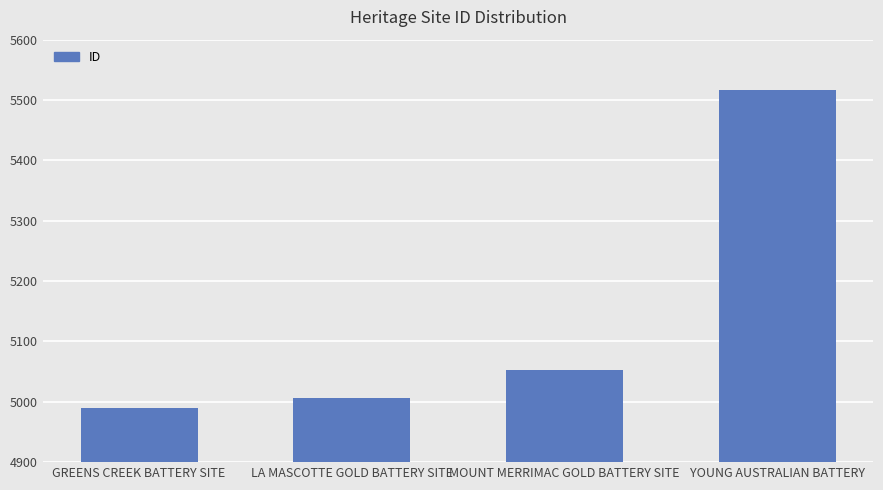

Rank the categories by value from highest to lowest.

YOUNG AUSTRALIAN BATTERY, MOUNT MERRIMAC GOLD BATTERY SITE, LA MASCOTTE GOLD BATTERY SITE, GREENS CREEK BATTERY SITE